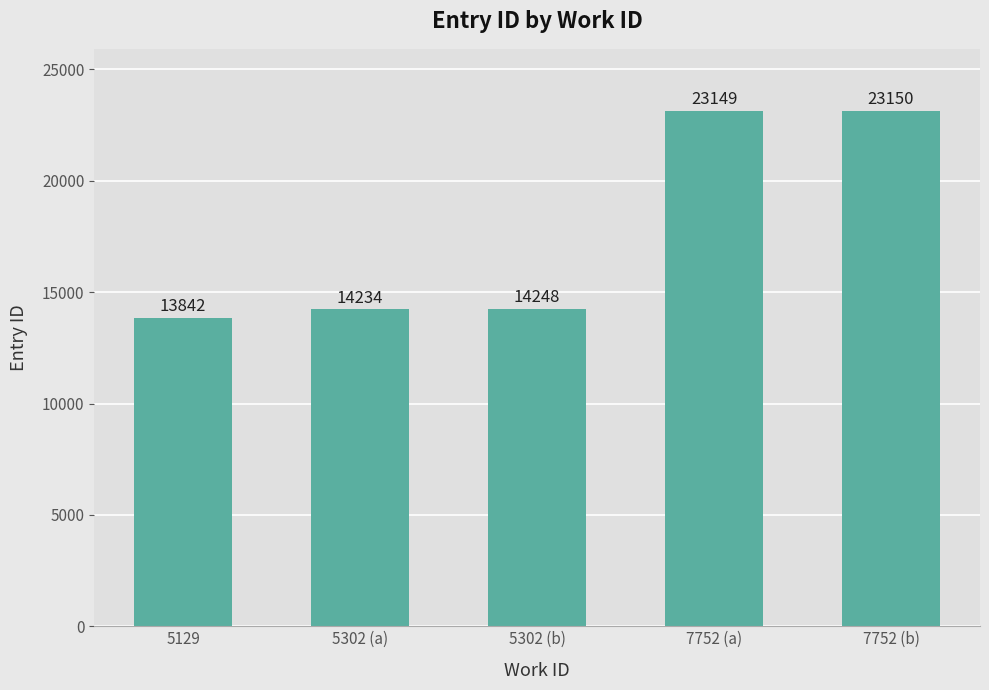

Is it true that the value at 5302 (a) is 14234?

True